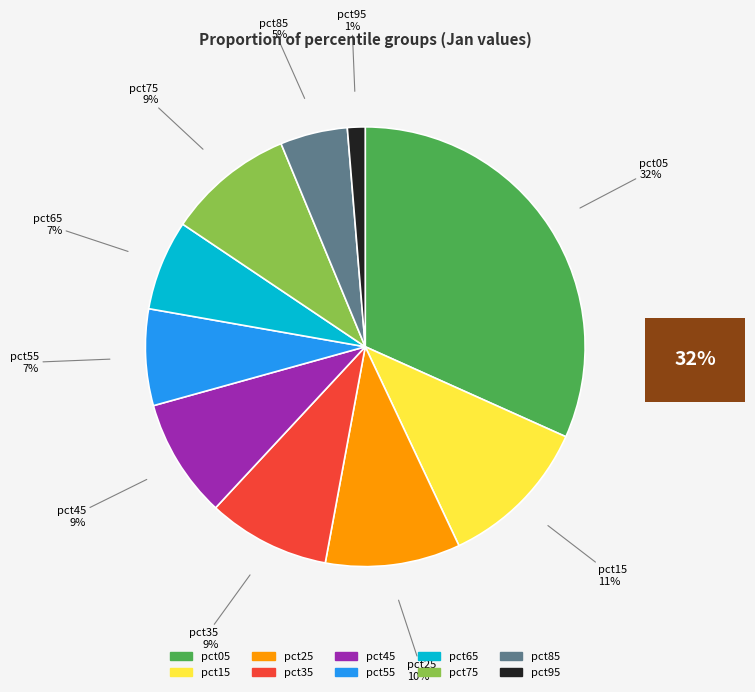

How many segments does this pie chart have?

10